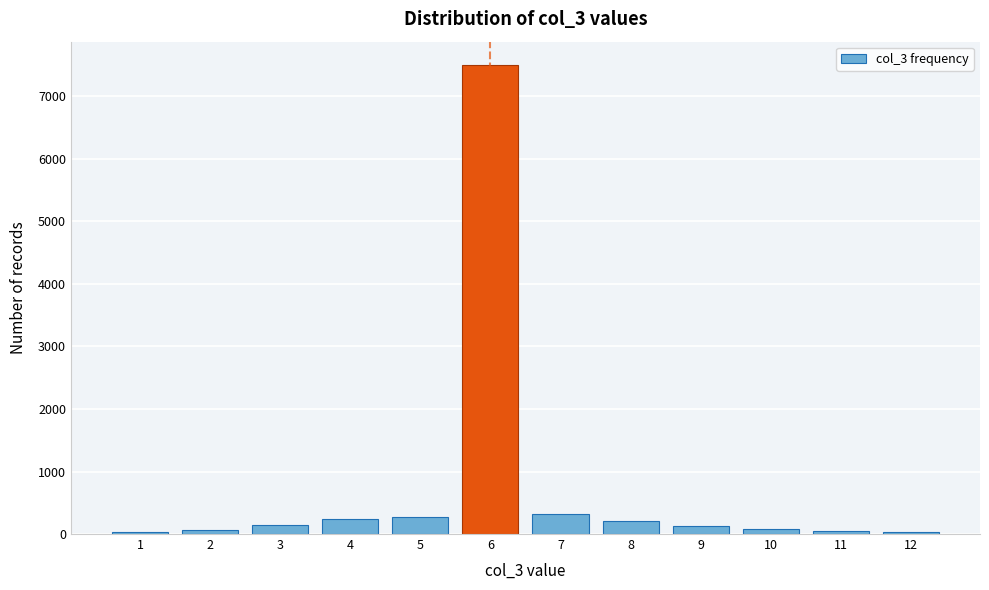

The value at 8 is 202. True or false?

True